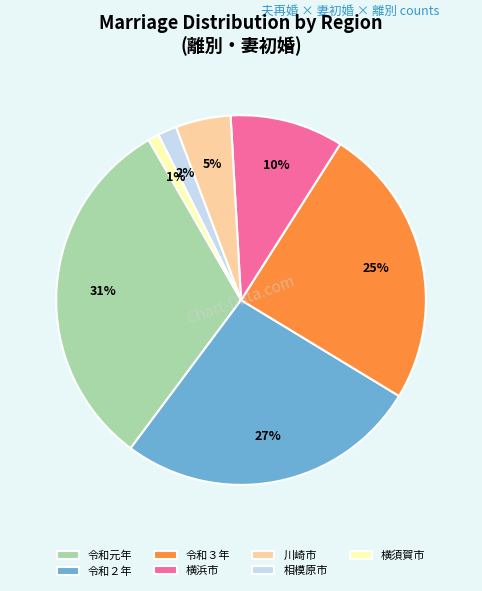

Combined, do 相模原市 and 令和２年 account for over 50%?

No